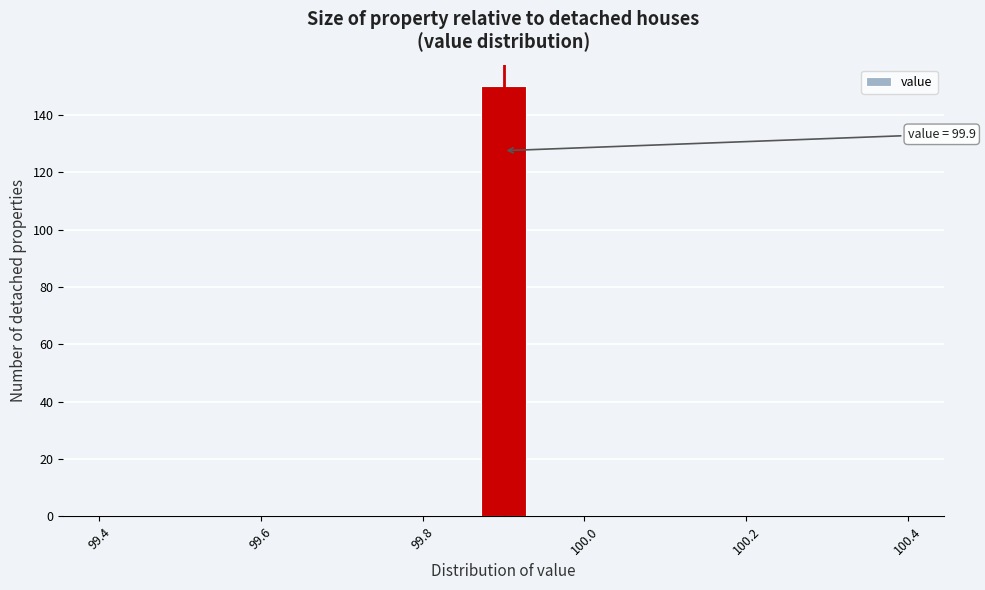

Read against the x-axis, roughly where is the centre of the tallest bar?

99.90